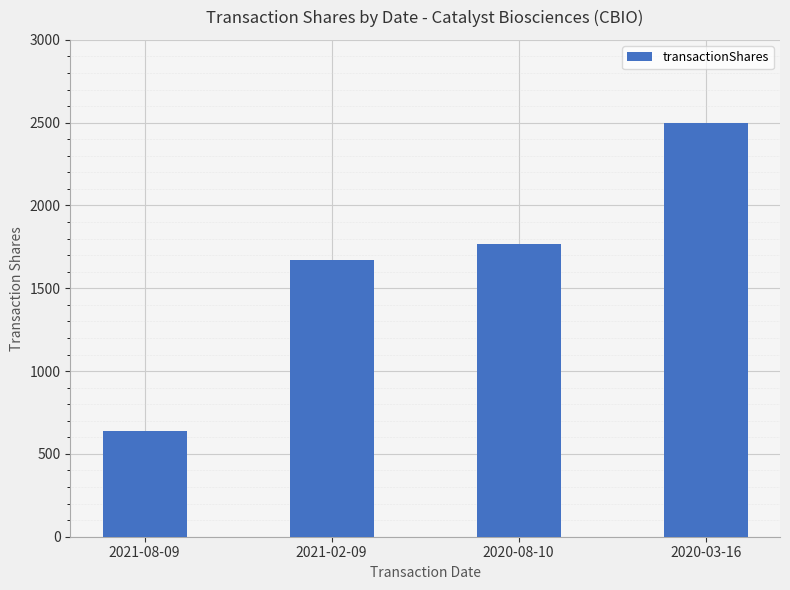

Which label corresponds to the smallest value in the chart?

2021-08-09